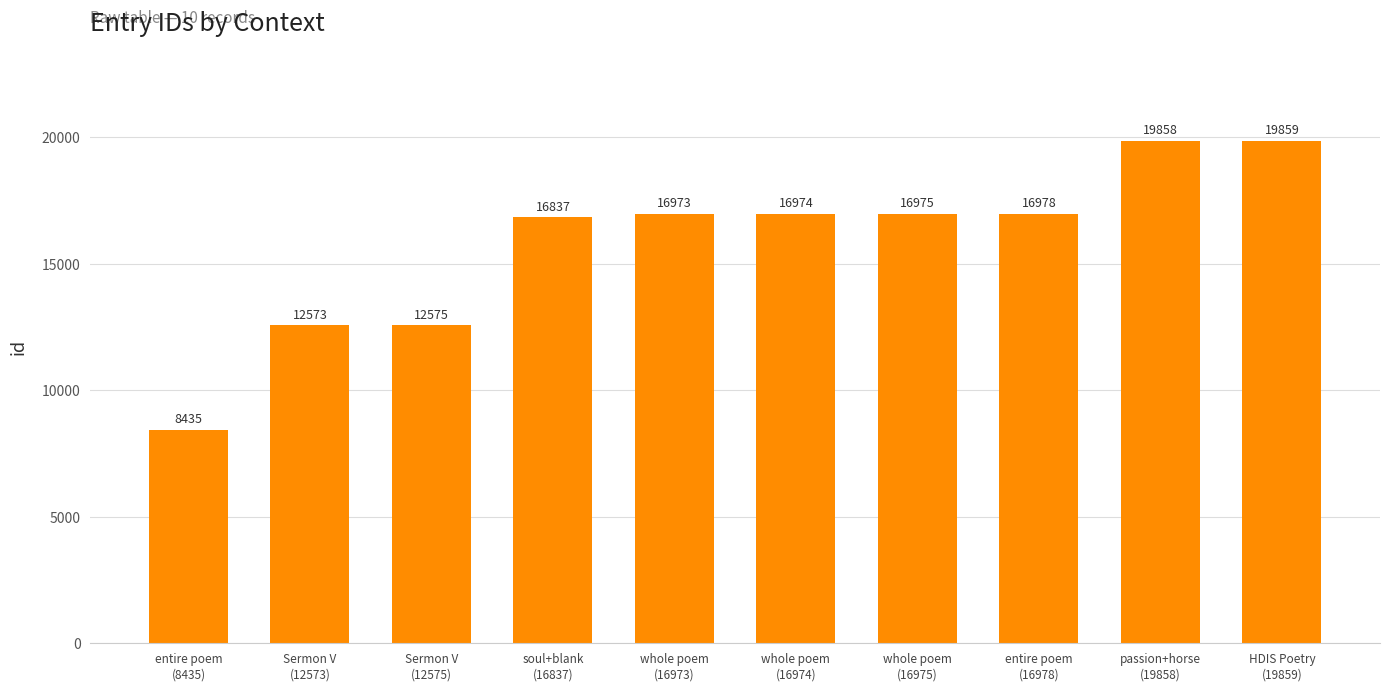

Reading left to right, list all the values displayed in this chart.

entire poem
(8435)=8435	Sermon V
(12573)=12573	Sermon V
(12575)=12575	soul+blank
(16837)=16837	whole poem
(16973)=16973	whole poem
(16974)=16974	whole poem
(16975)=16975	entire poem
(16978)=16978	passion+horse
(19858)=19858	HDIS Poetry
(19859)=19859